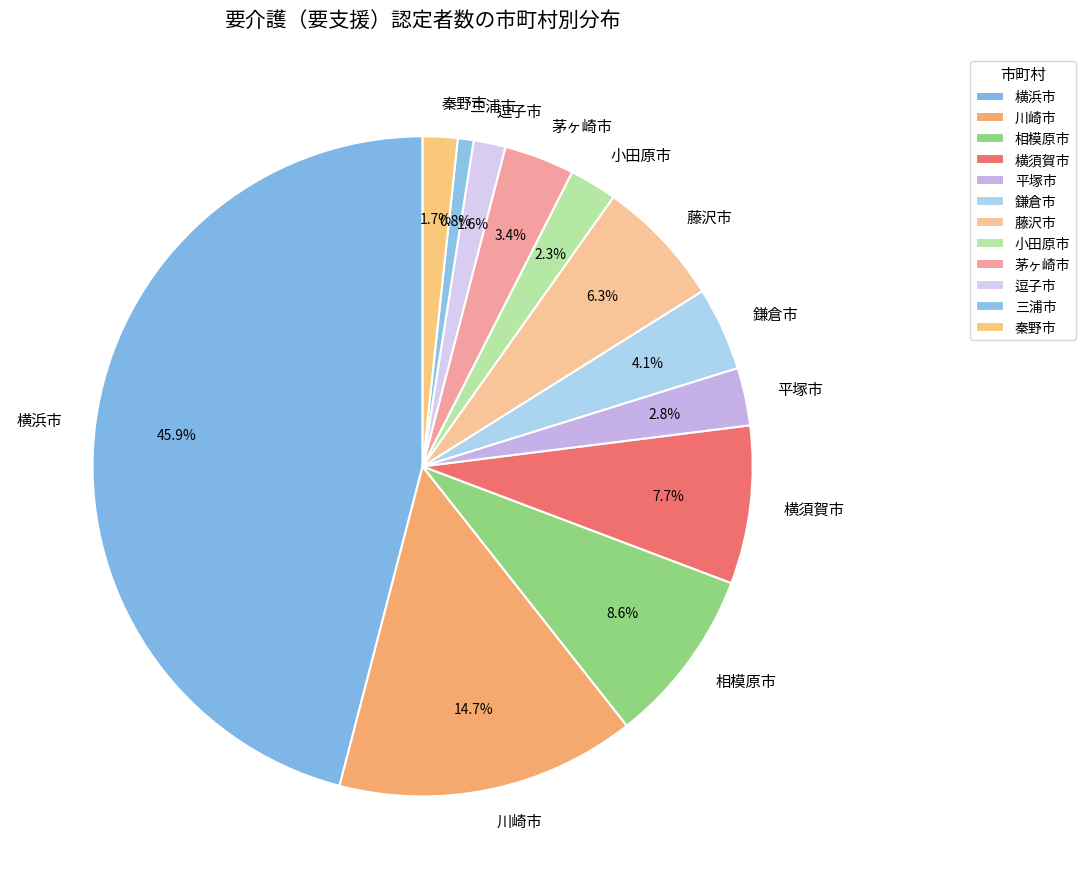

To the nearest percent, what is the difference between the 鎌倉市 and 秦野市 slice percentages?

2%